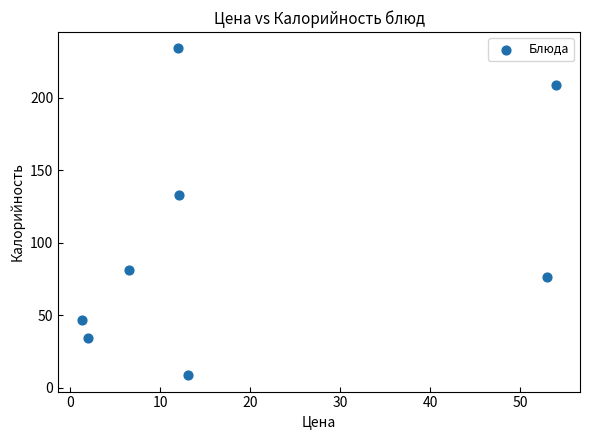

What is the range of X values (max minus min)?

52.7